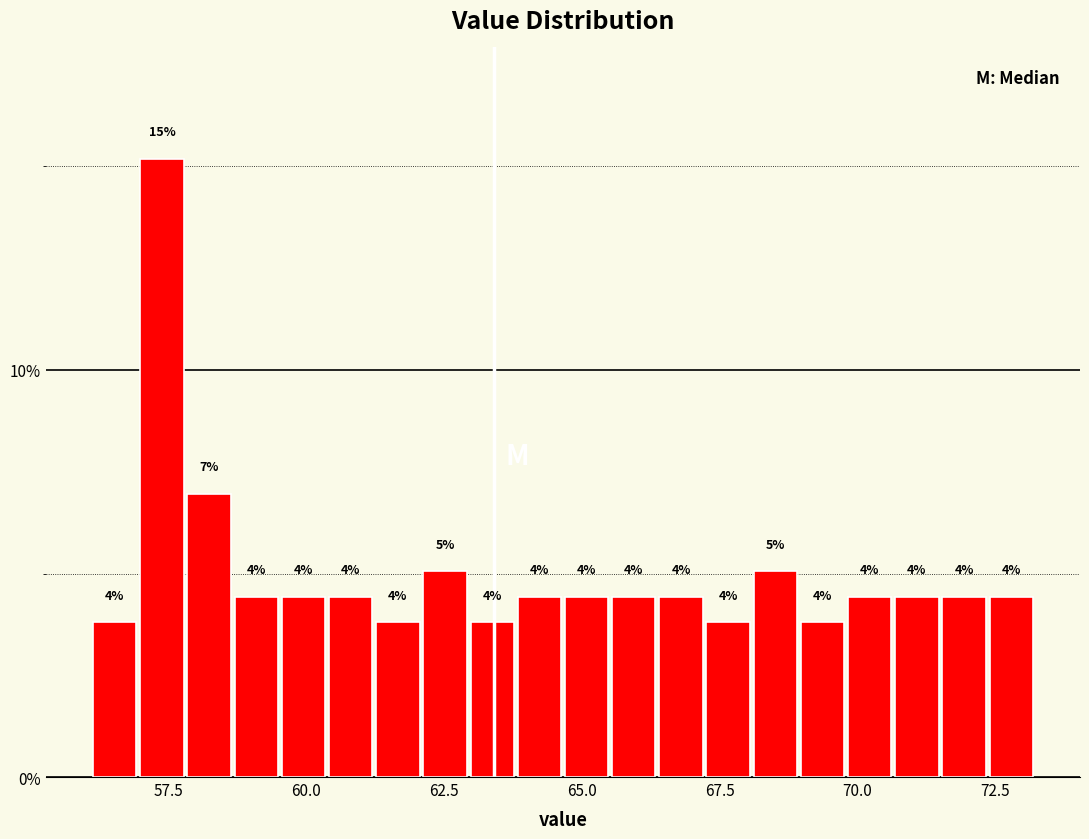

Read against the x-axis, roughly where is the centre of the tallest bar?

57.5